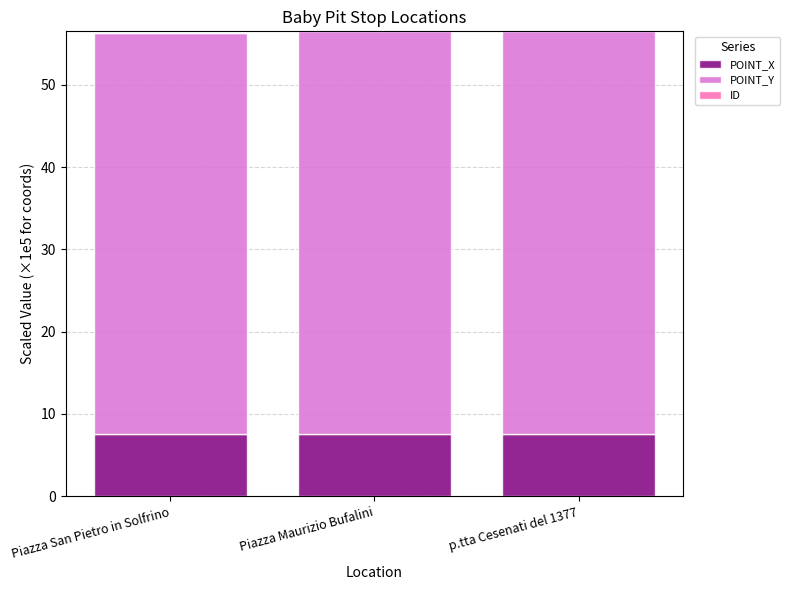

What is the total value across all series at Piazza Maurizio Bufalini?

56.5